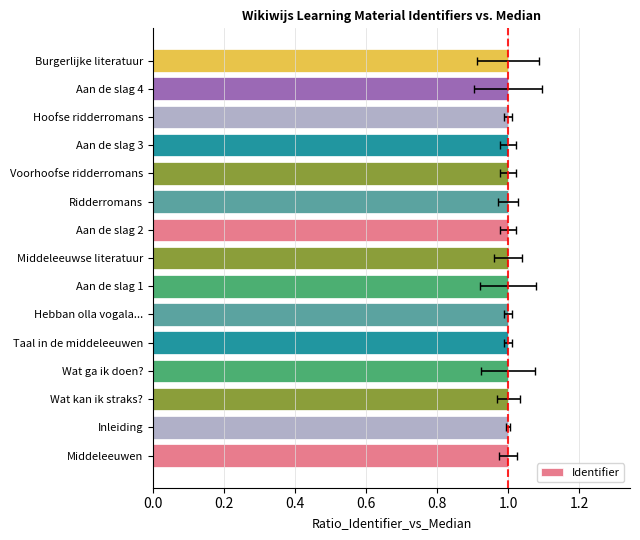

What is the sum of the values at Hoofse ridderromans and Aan de slag 3?

2.0